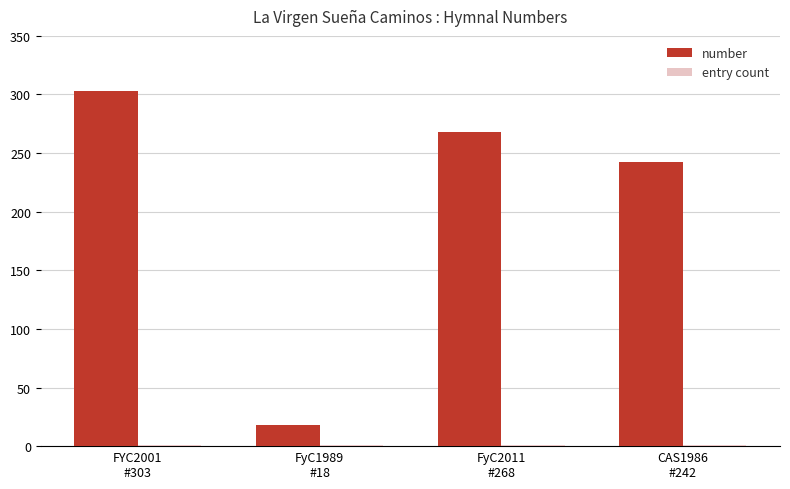

Which series has the largest total across all categories?

number